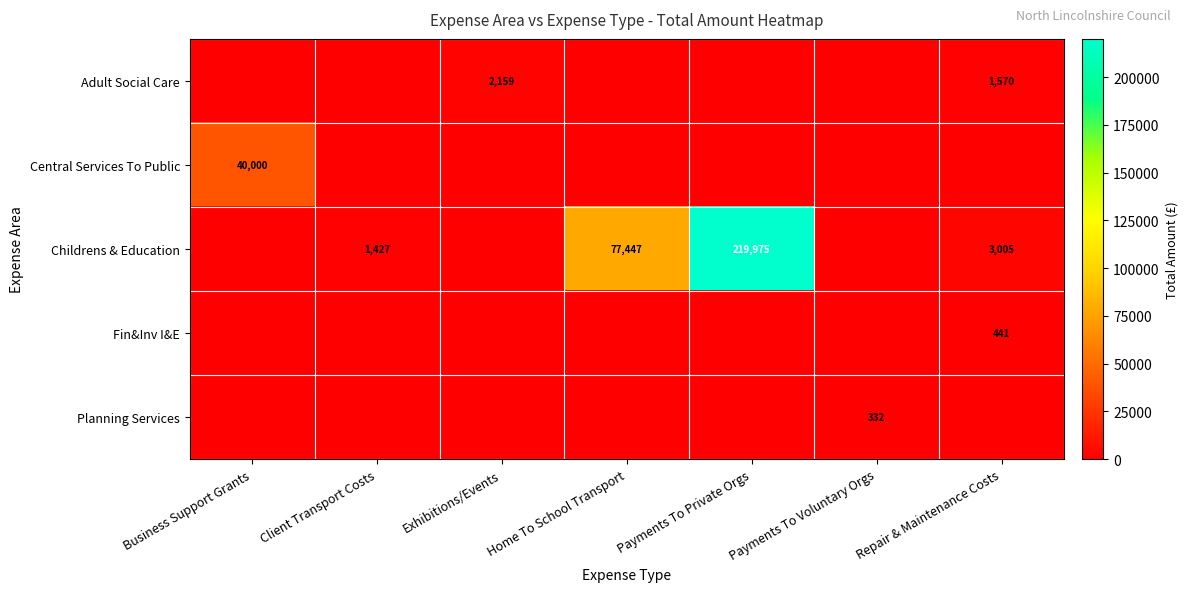

Is it true that Childrens & Education equals 77447 at Home To School Transport?

True